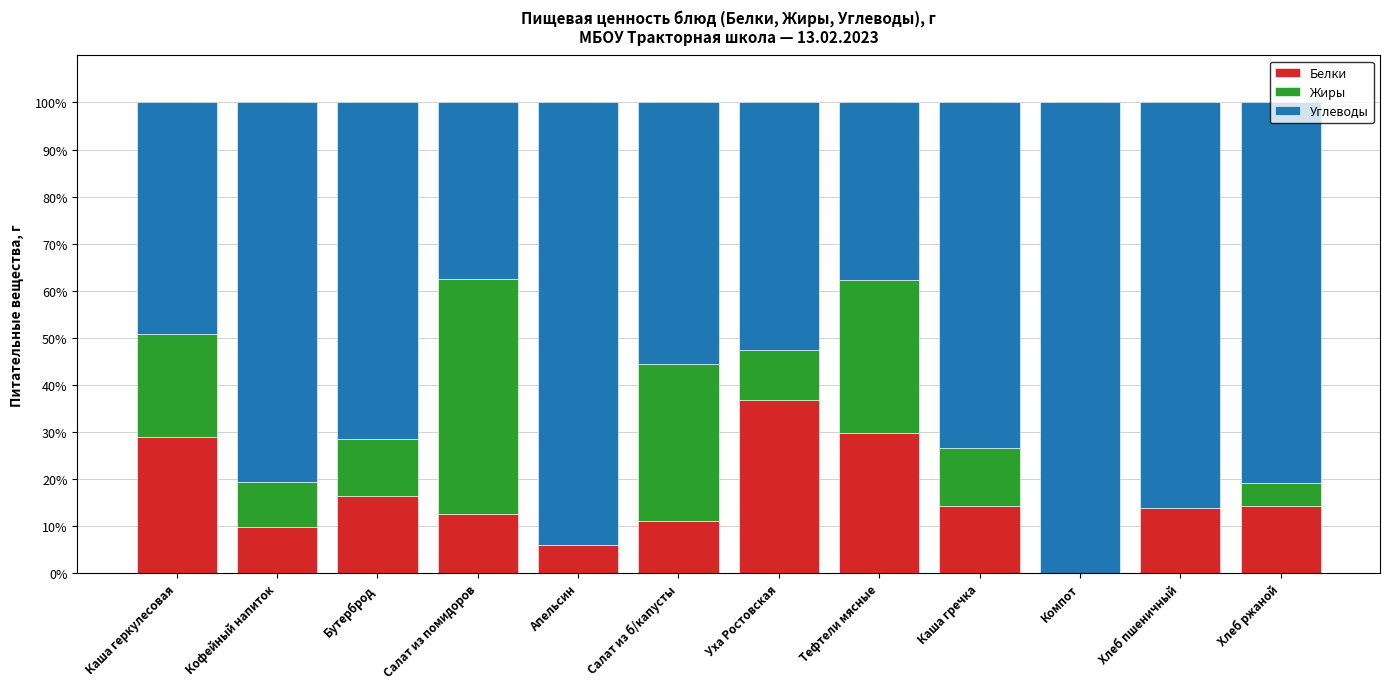

What is the sum of all Белки values?

193.2